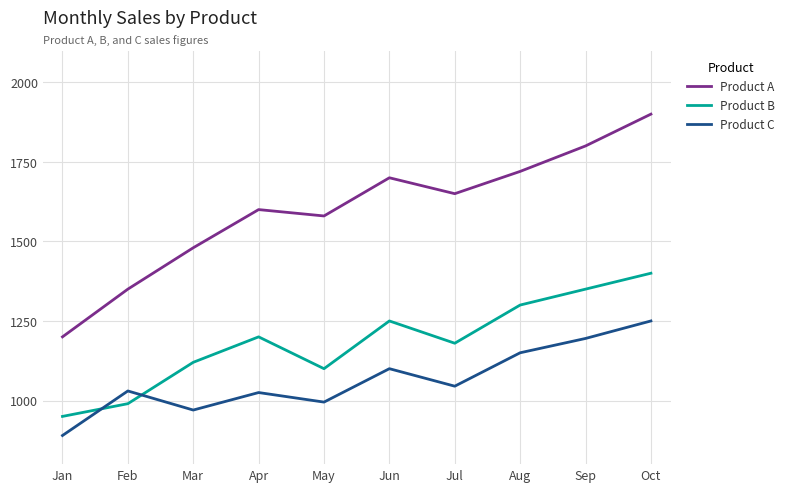

The value of Product A at Jun is 2393. True or false?

False